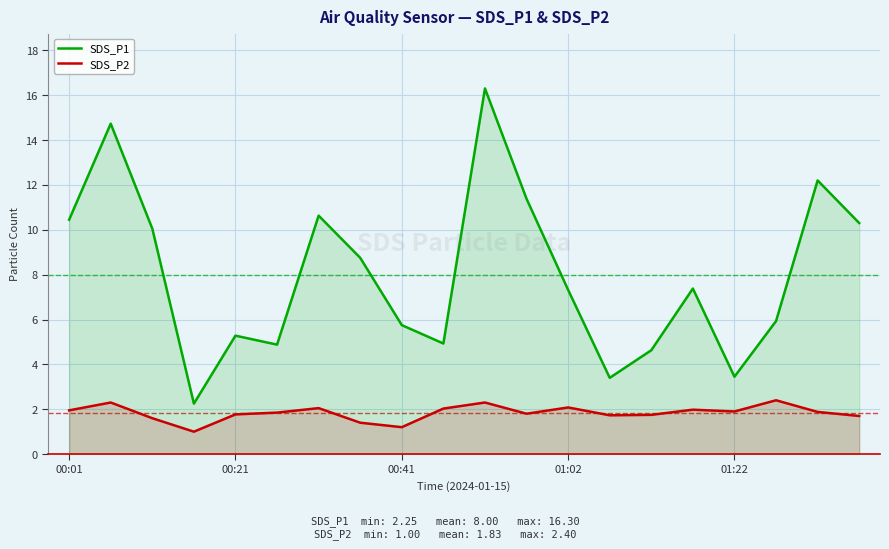

In SDS_P2, how many points are lower than both neighbors (excluding endpoints)?

5